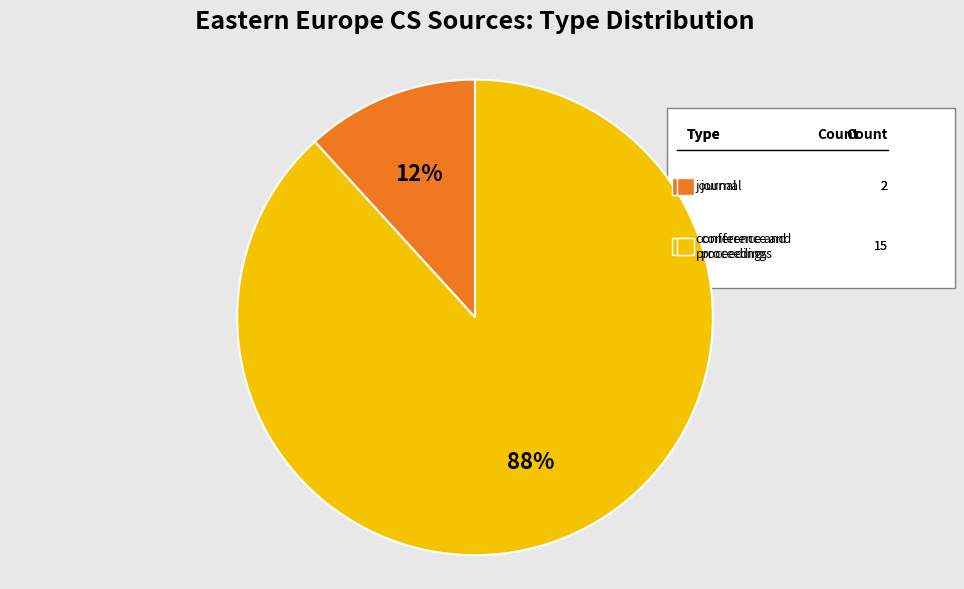

To the nearest percent, what is the difference between the largest and smallest slice percentages?

76%